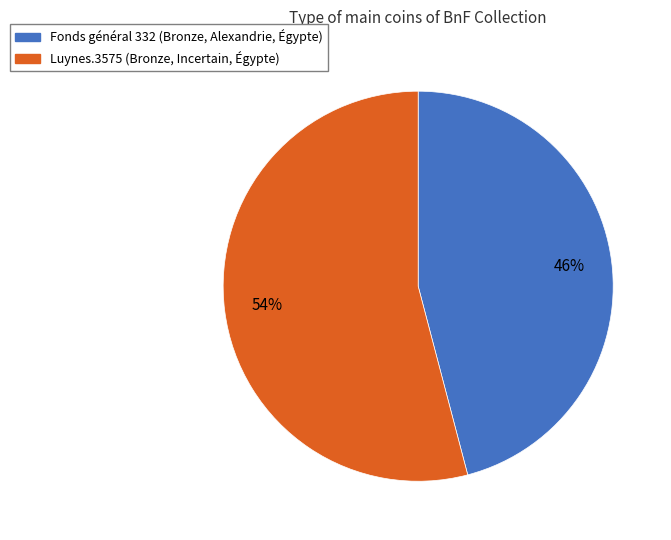

What is the majority slice?

Luynes.3575 (Bronze, Incertain, Égypte)